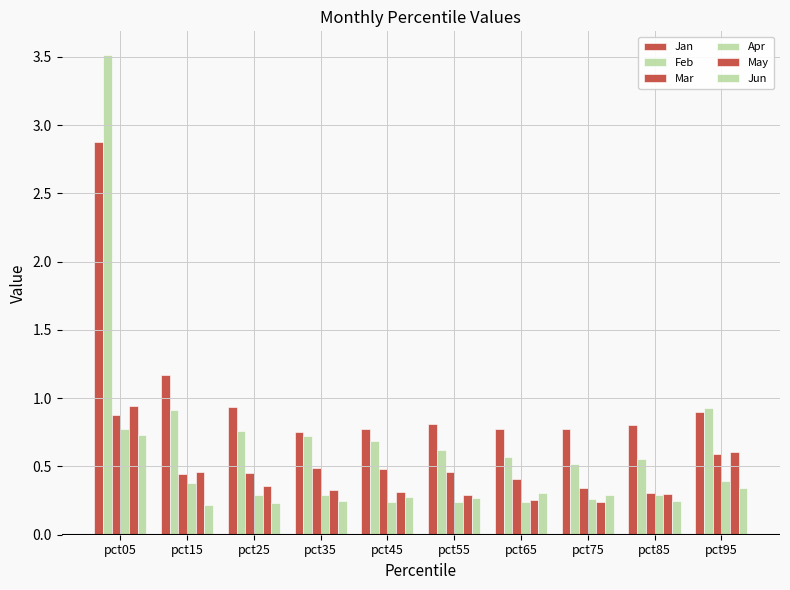

How many bars are there in each group?

6